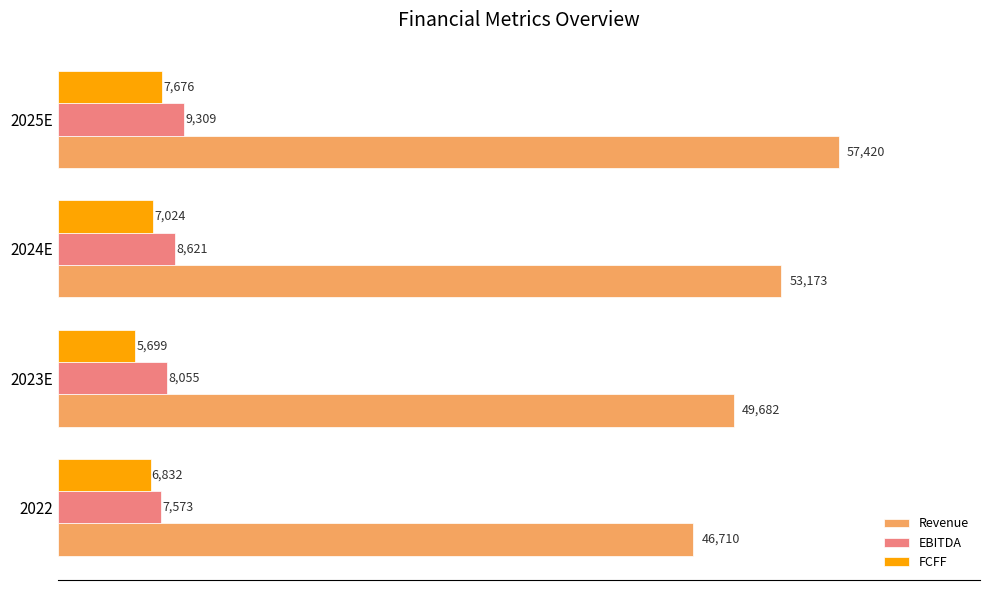

What is the difference between the maximum and minimum values in the FCFF series?

1977.0